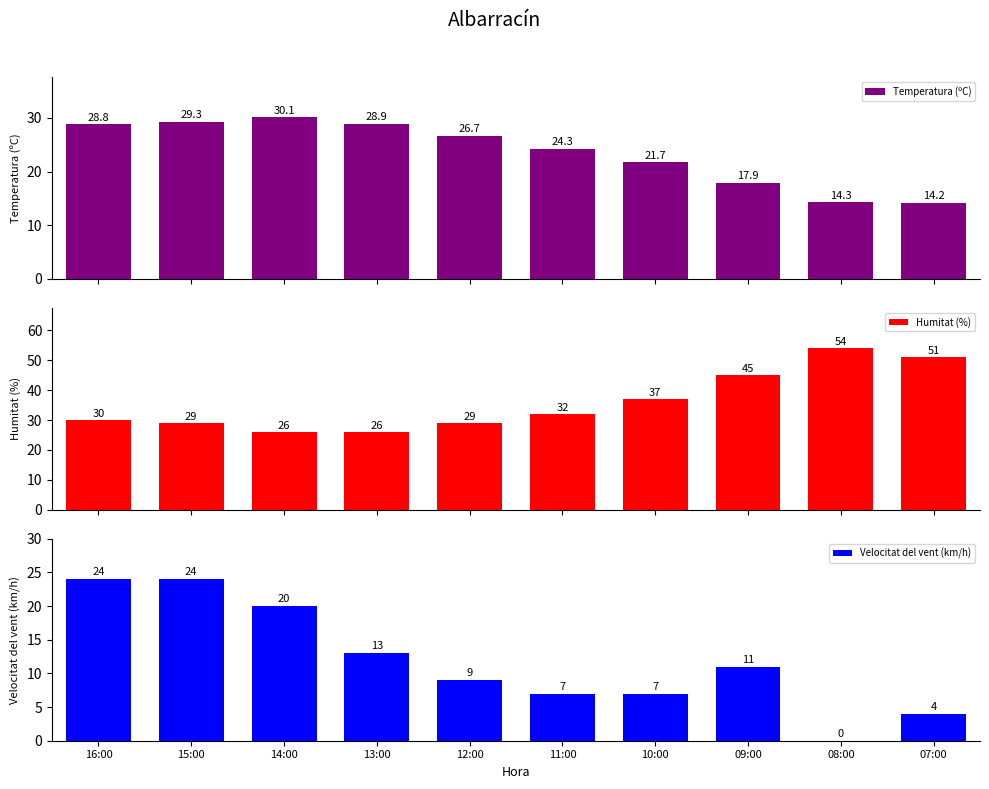

Which series has the widest spread of values?

Humitat (%)